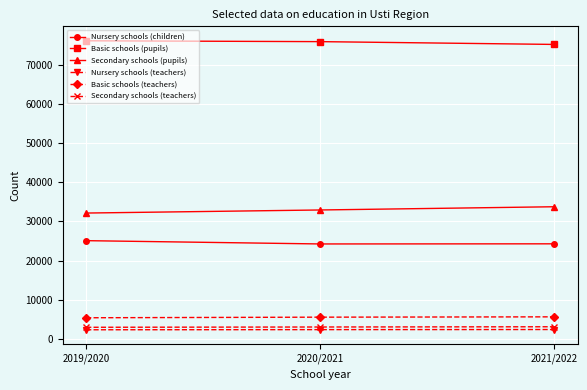

At how many categories does at least one series exceed 13115?

3